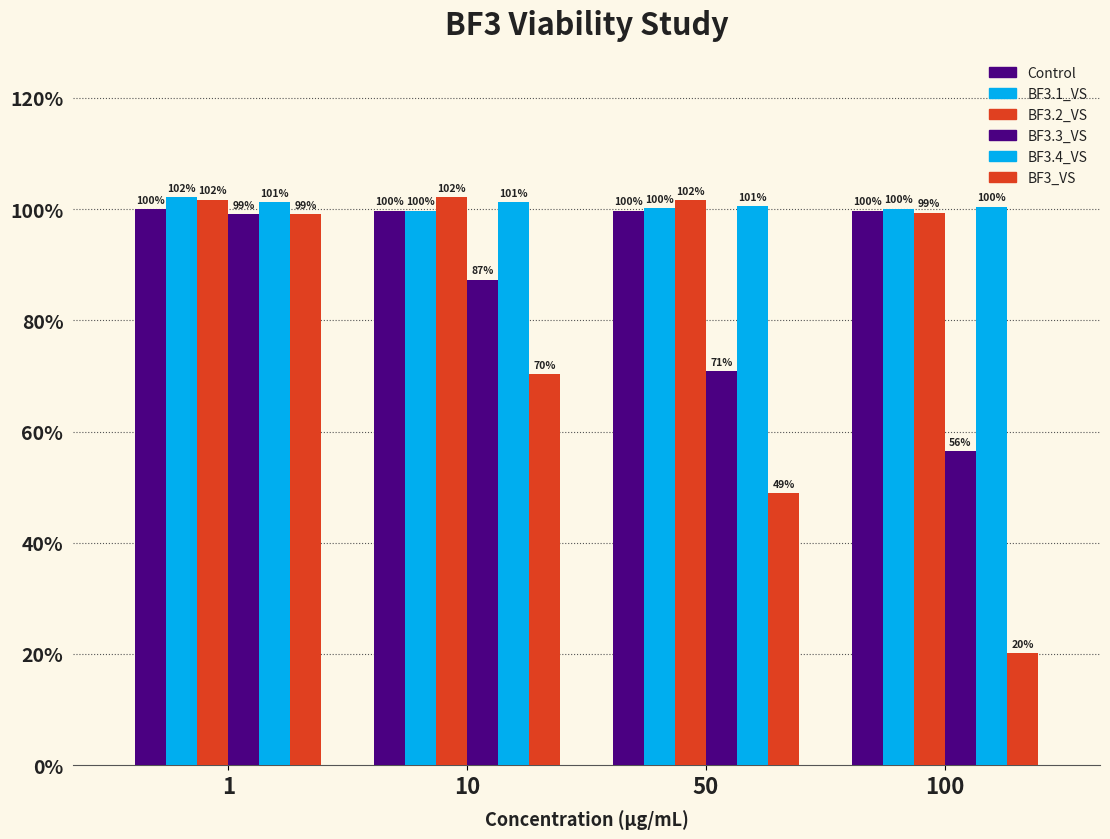

How many bars are there in each group?

6